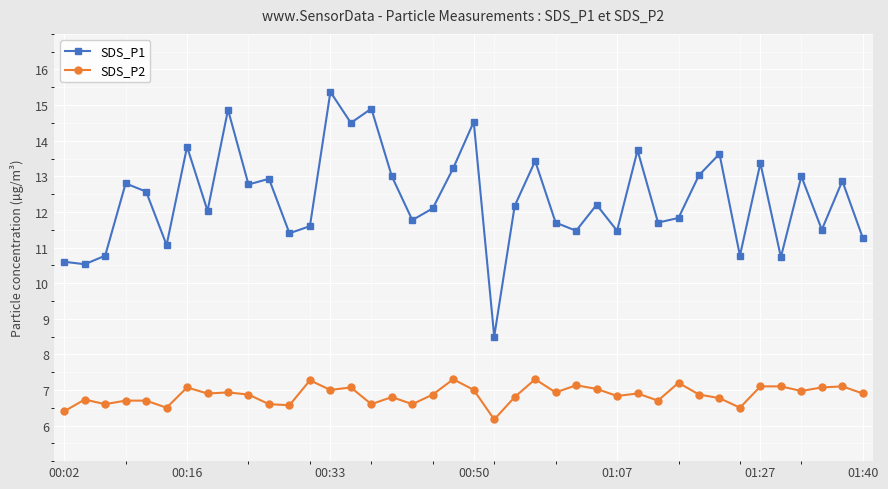

True or false: SDS_P2 has more than 0 points higher than both neighbors.

True